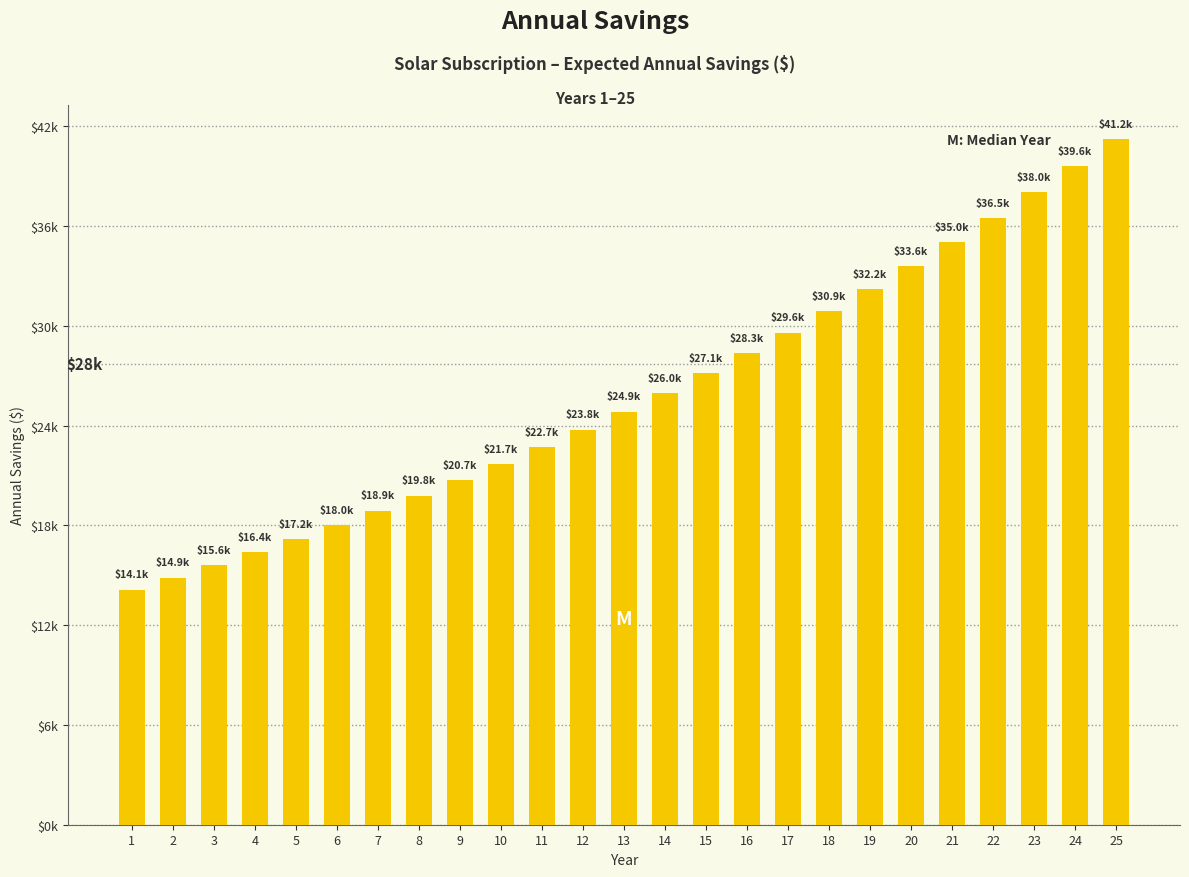

Are the bars horizontal?

No